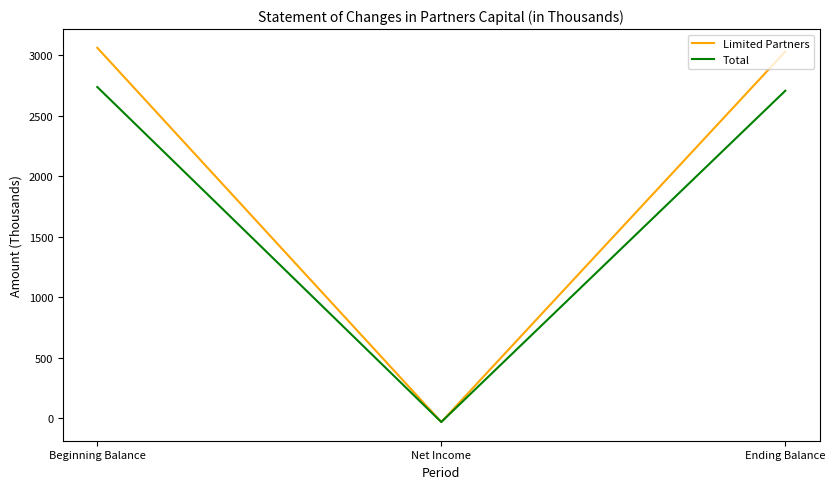

True or false: Total has a value of -31 at Net Income.

True